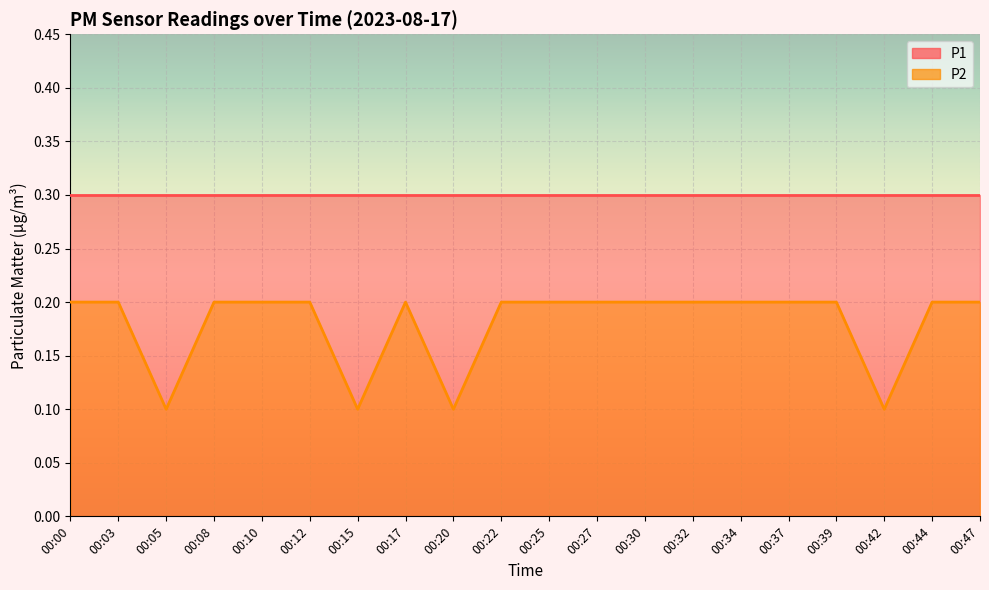

What is the difference between the maximum and minimum values?

0.1